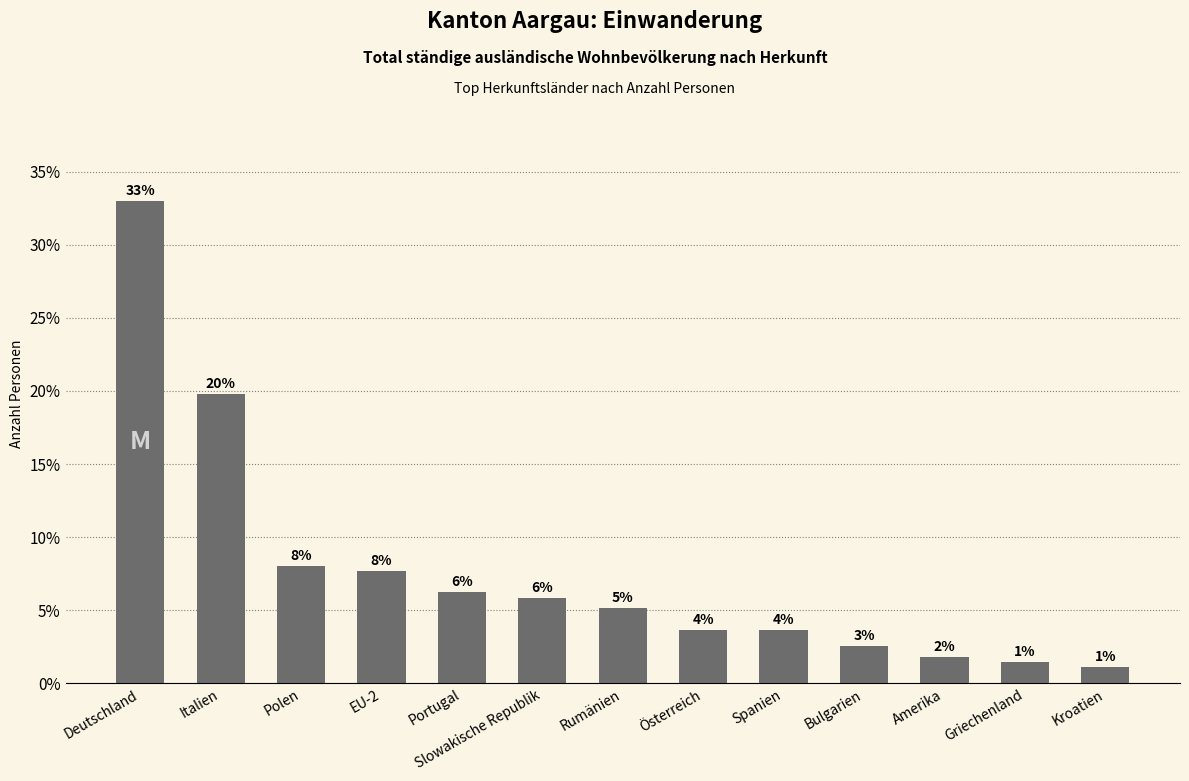

Rank the categories by value from highest to lowest.

Deutschland, Italien, Polen, EU-2, Portugal, Slowakische Republik, Rumänien, Österreich, Spanien, Bulgarien, Amerika, Griechenland, Kroatien